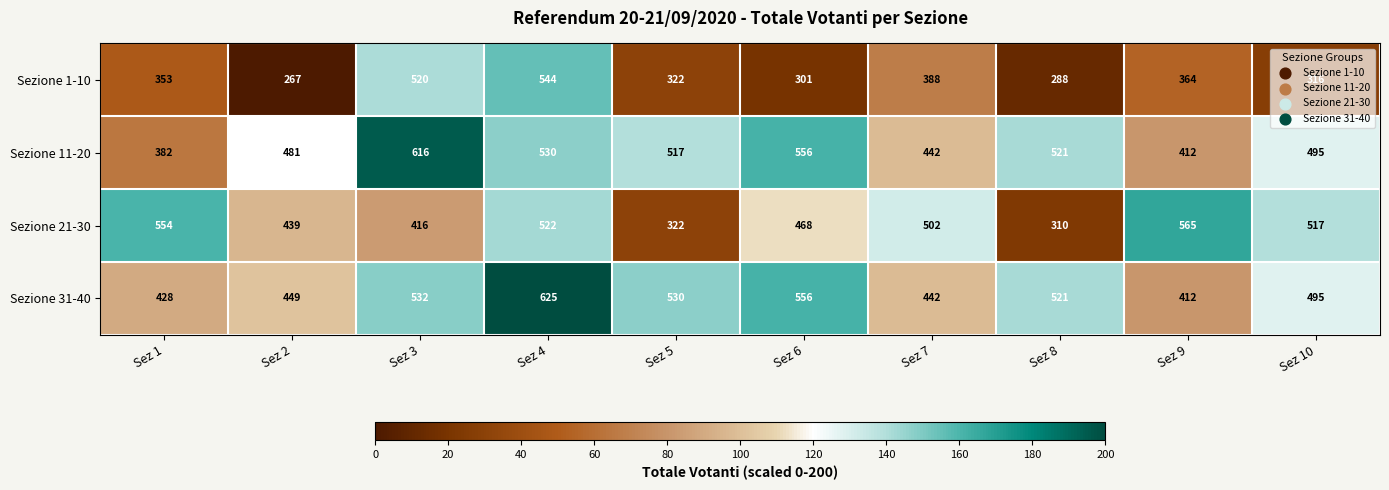

What is the spread (max minus min) of values at Sez 1?

201